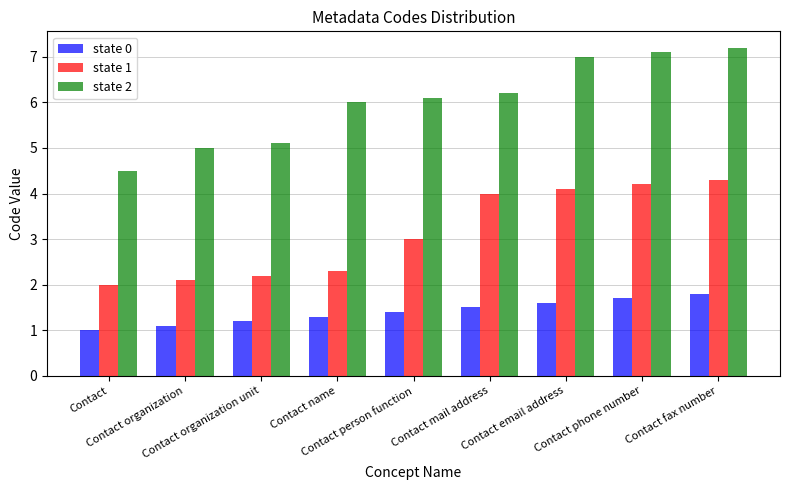

How many data points in state 1 are less than 3?

4